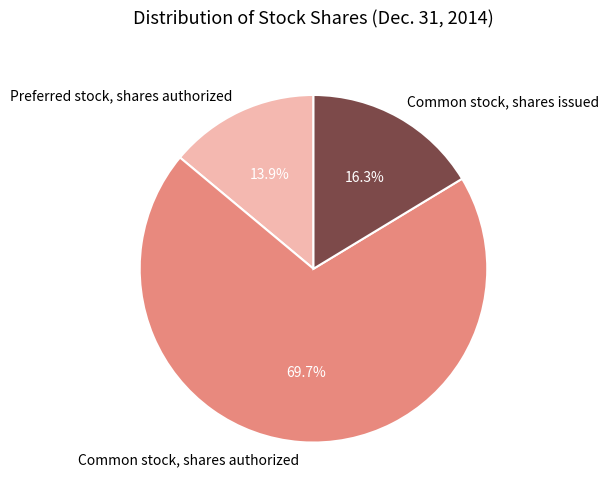

Is there any slice that represents more than half of the pie?

Yes